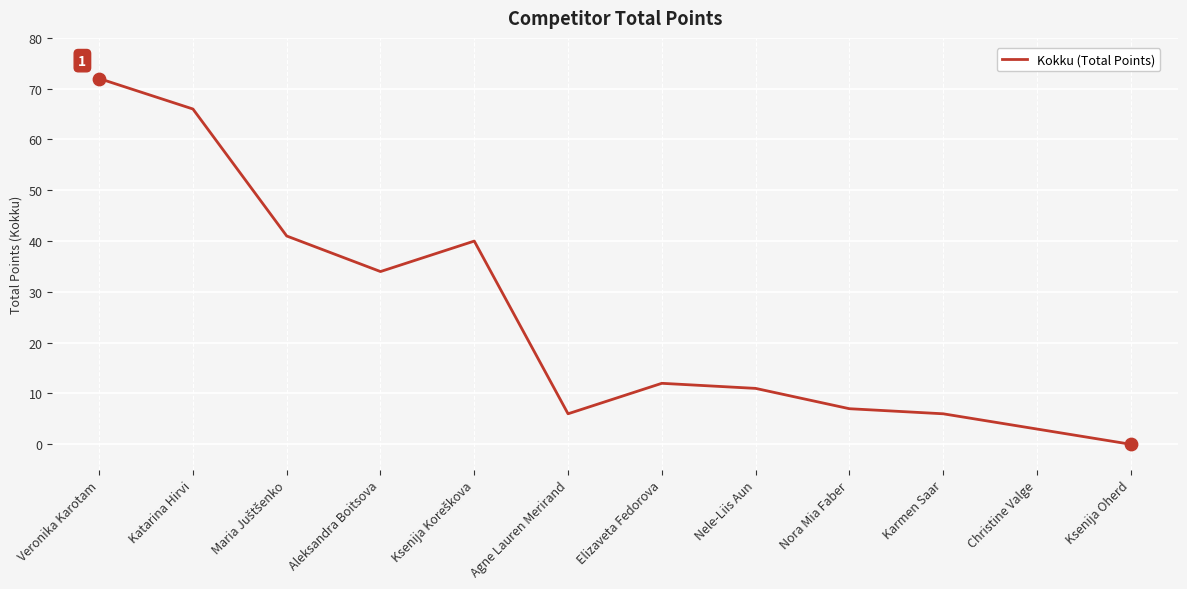

Which has a higher value, Agne Lauren Merirand or Christine Valge?

Agne Lauren Merirand